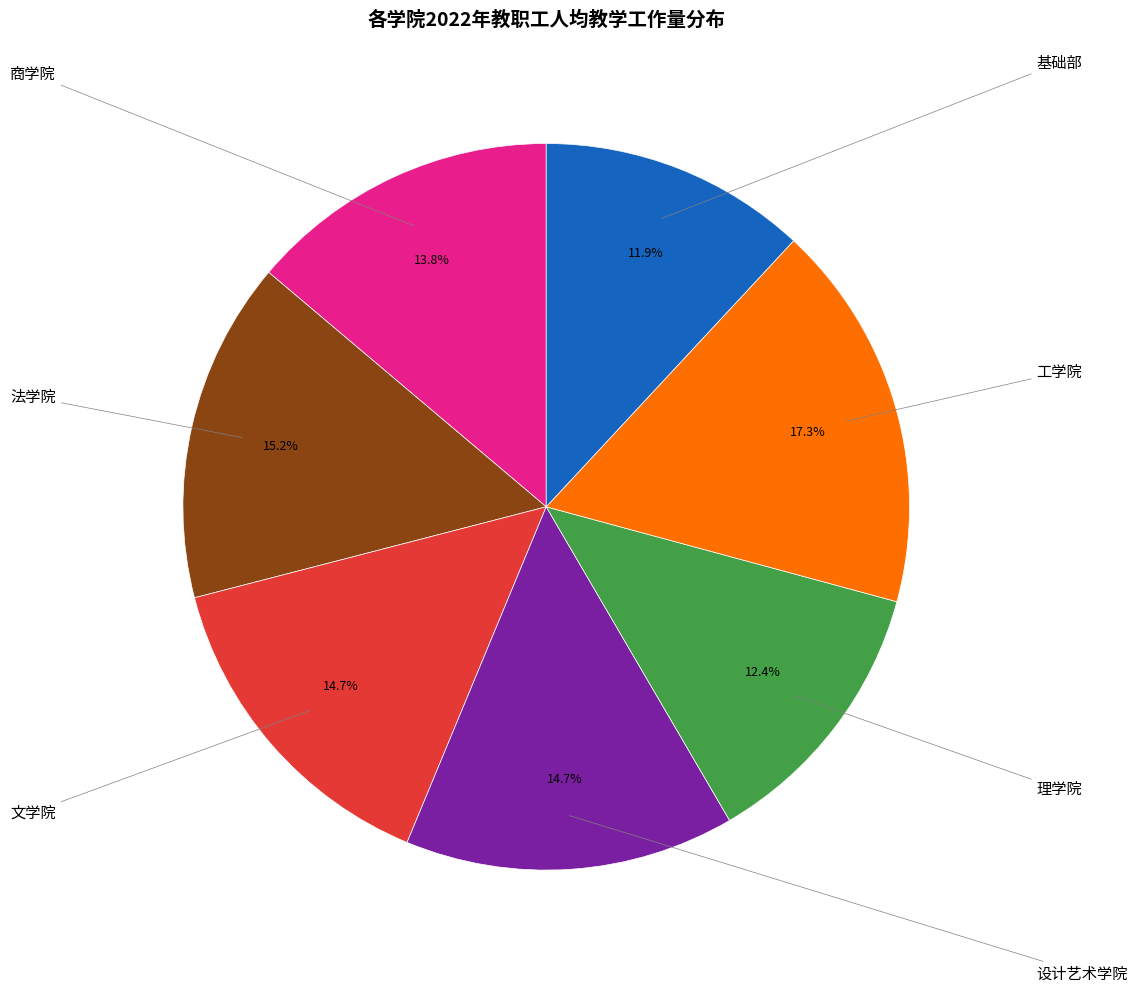

How many slices are in this pie chart?

7